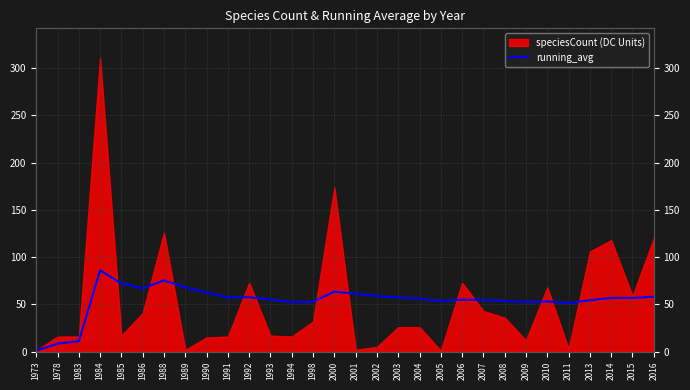

Is it true that the value at 2001 is 61.3?

True